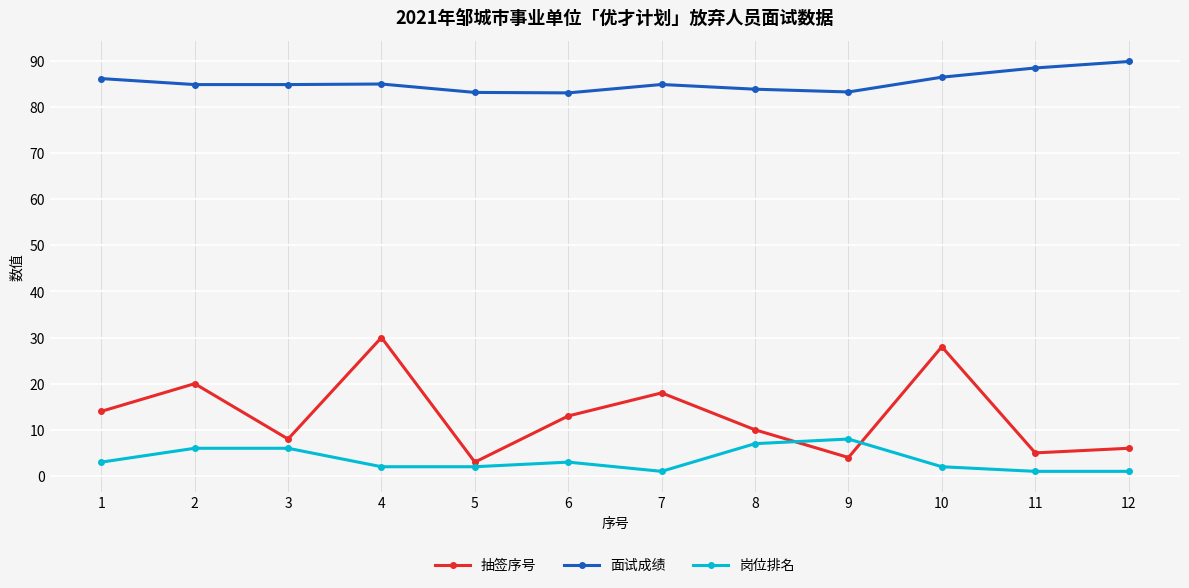

How many data points in 抽签序号 are less than 13?

6